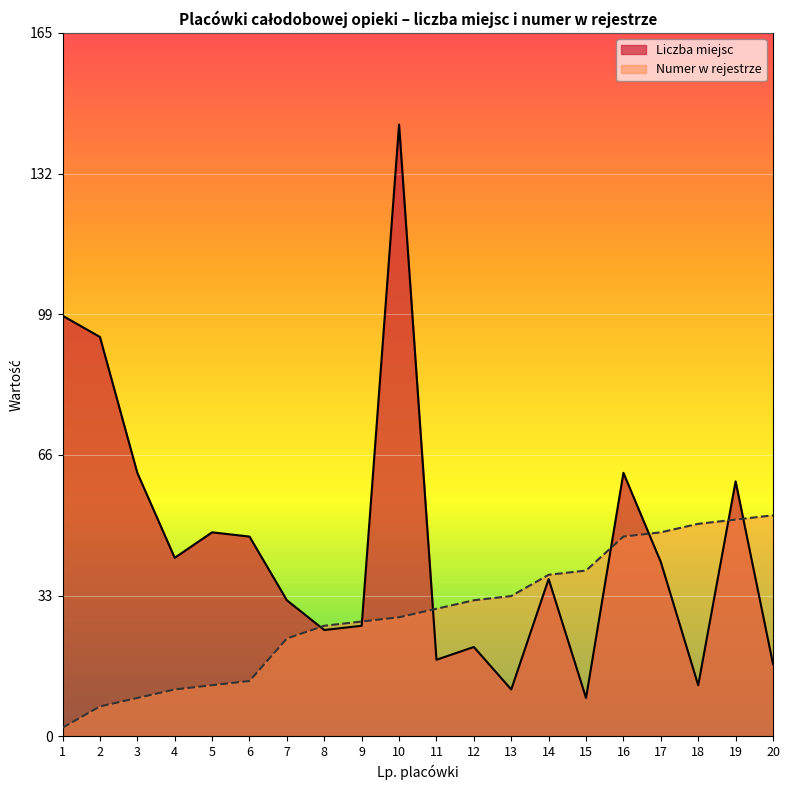

List the series in order of their overall mean, highest first.

Liczba miejsc, Numer w rejestrze